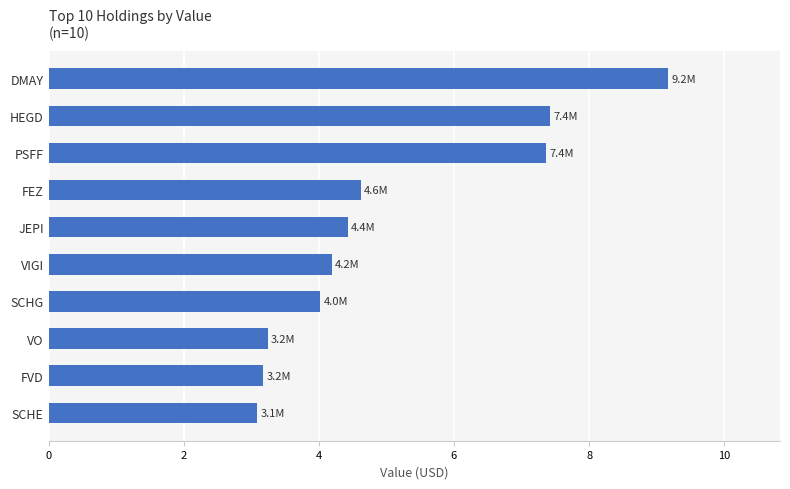

How many categories are shown in the chart?

10